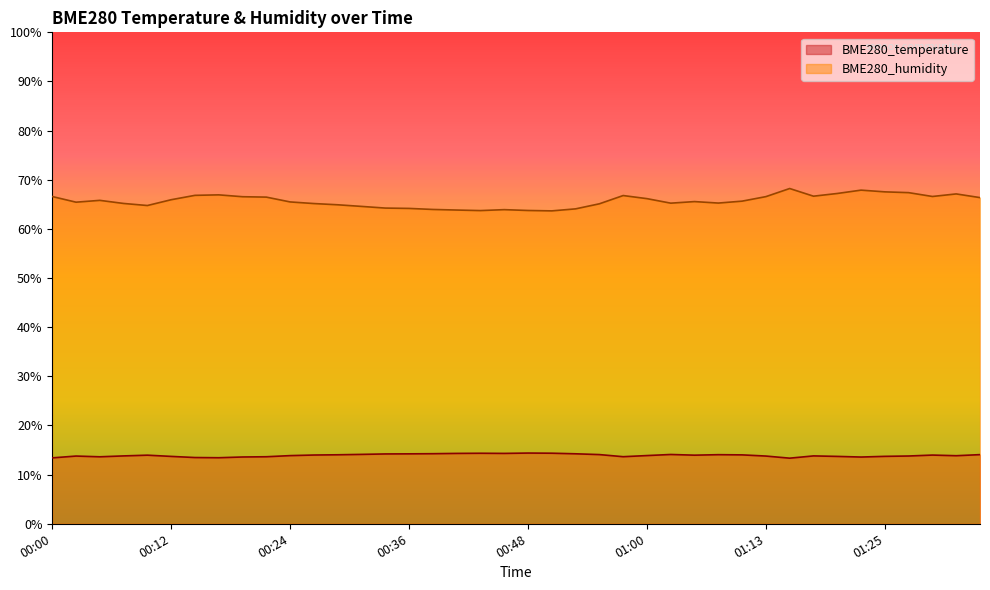

What is the difference between the maximum and second lowest values in the BME280_temperature series?

1.0